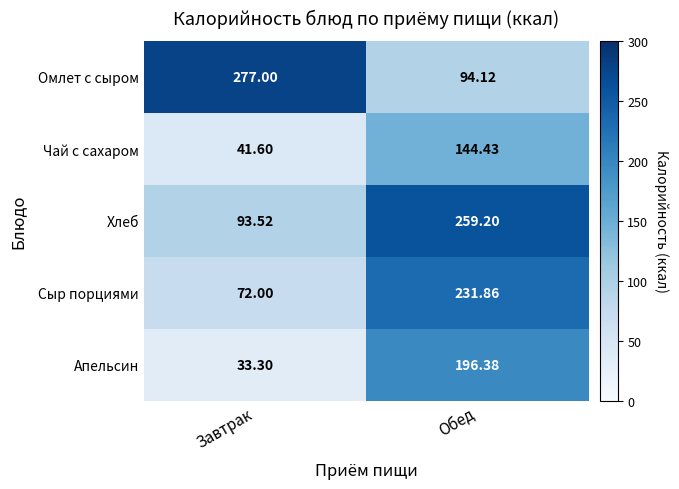

What is the greatest value displayed?

277.0